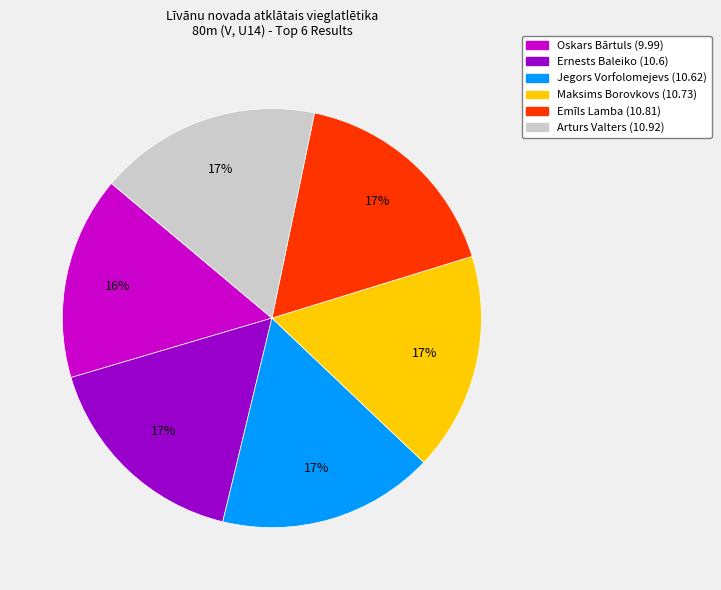

What is the ratio of the value at Jegors Vorfolomejevs to the value at Ernests Baleiko?

1.0